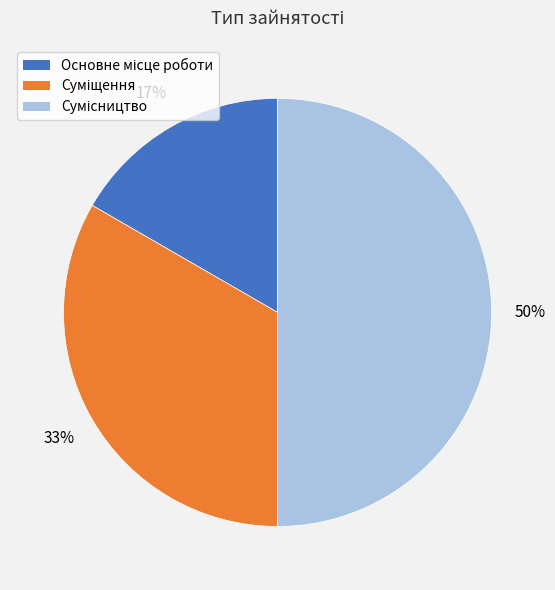

To the nearest percent, what is the difference between the largest and smallest slice percentages?

33%